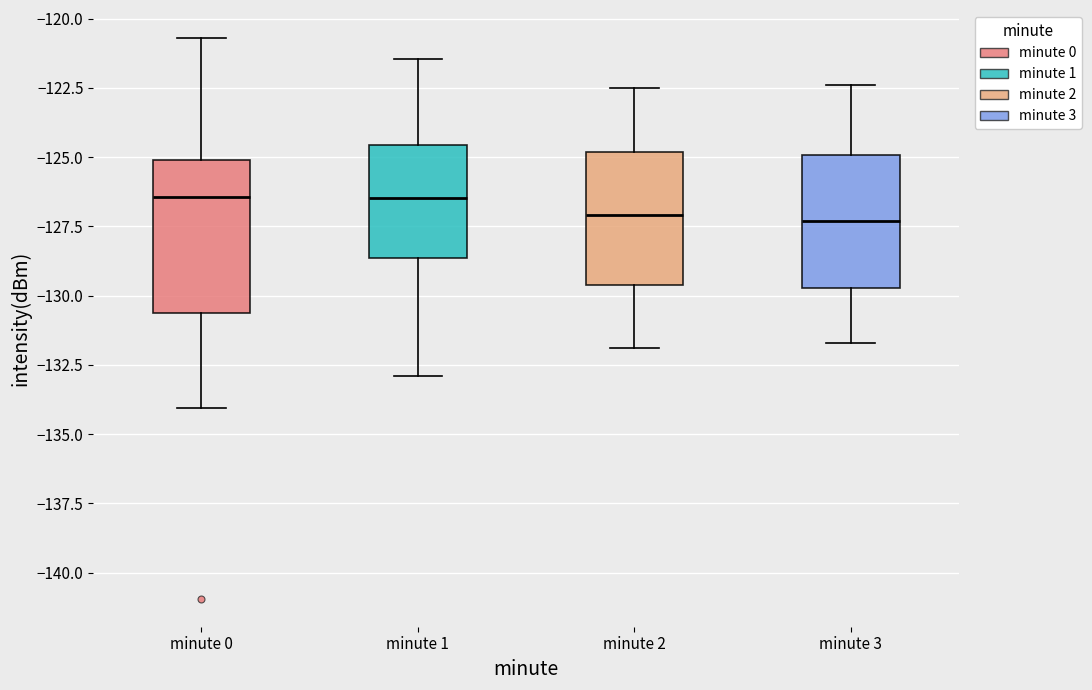

Where does the lower whisker of the box for minute 2 end on the y-axis? The values are not printed on the chart, so give them approximately, as read against the axis.

-132.0